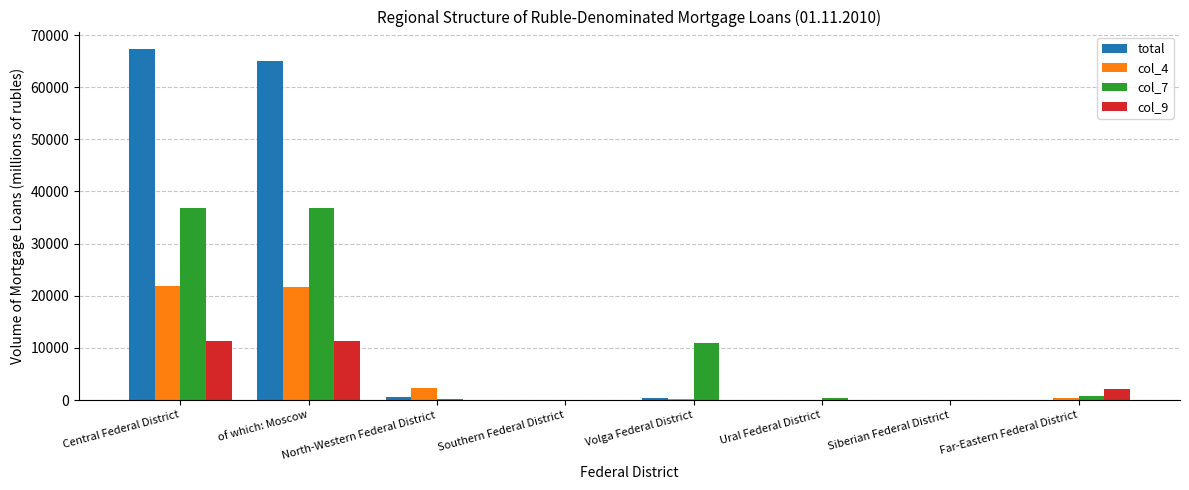

The total series shows 57 at Far-Eastern Federal District. True or false?

True